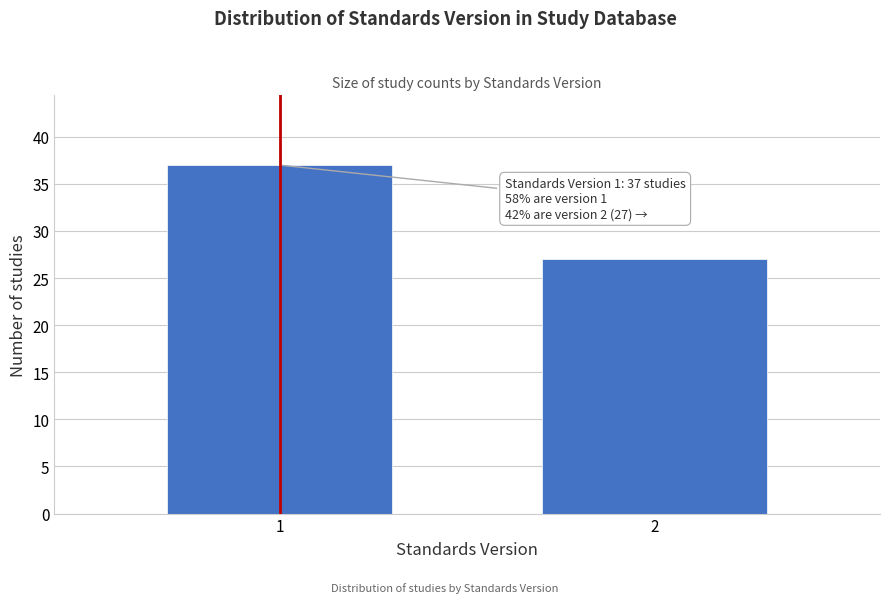

Reading right to left, what are all the values shown in this chart?

27	37